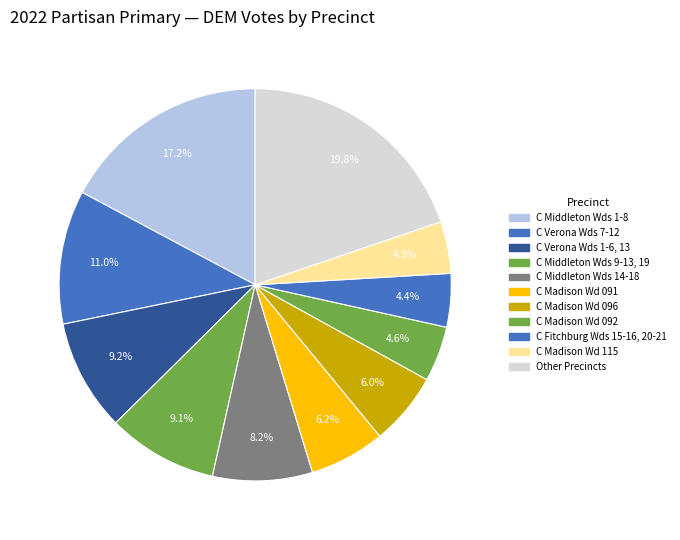

How many segments does this pie chart have?

11